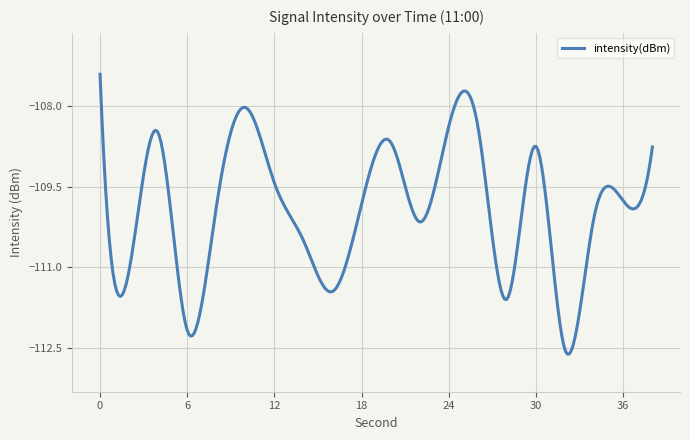

What is the difference between the maximum and minimum values?

5.2